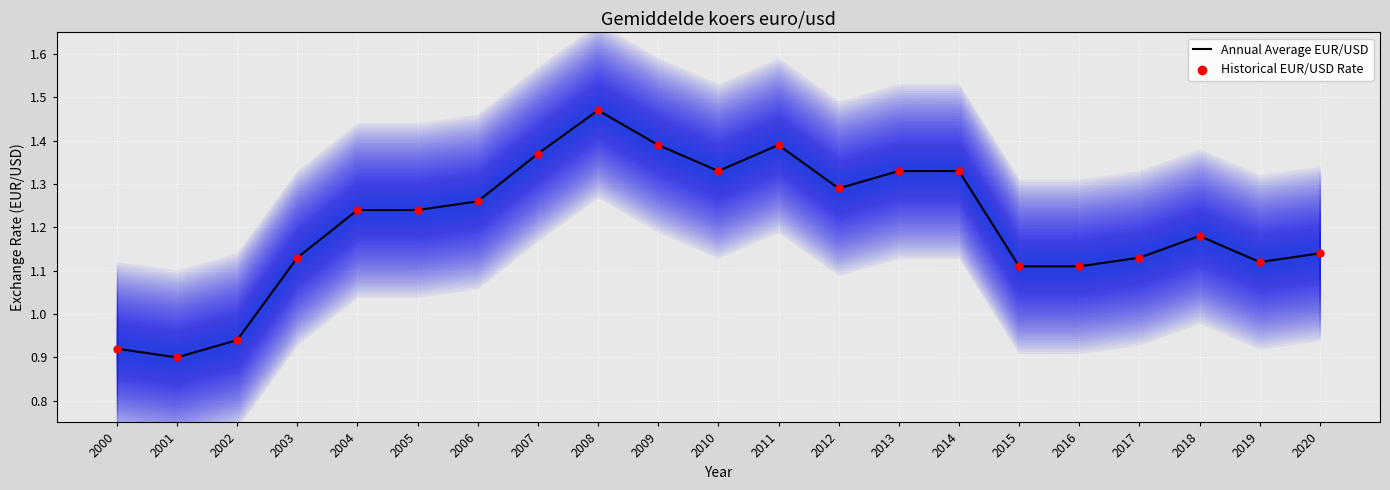

Which series reaches the maximum Y coordinate?

Annual Average EUR/USD